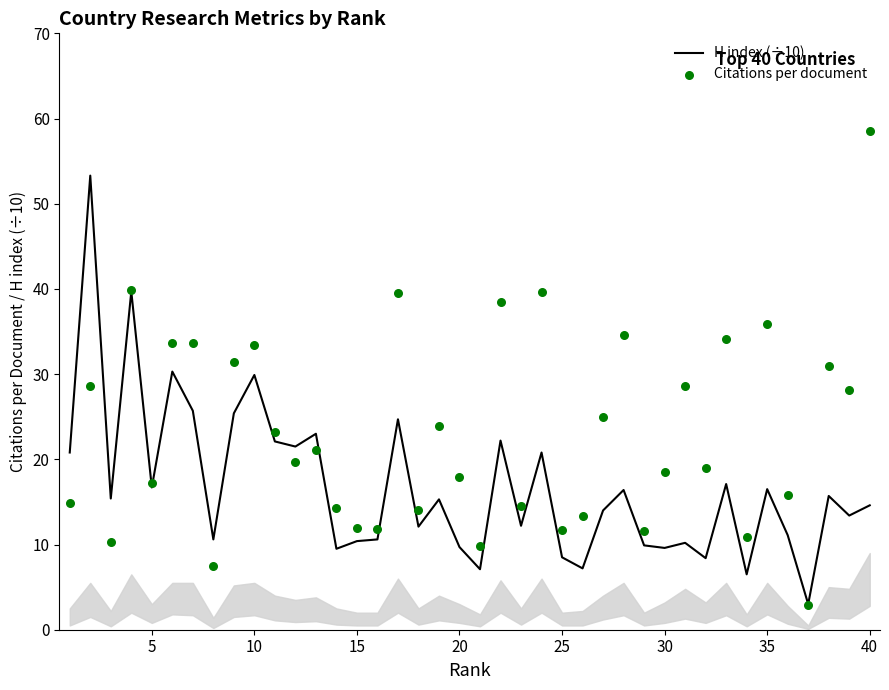

Which series contains the lowest Y value?

Citations per document